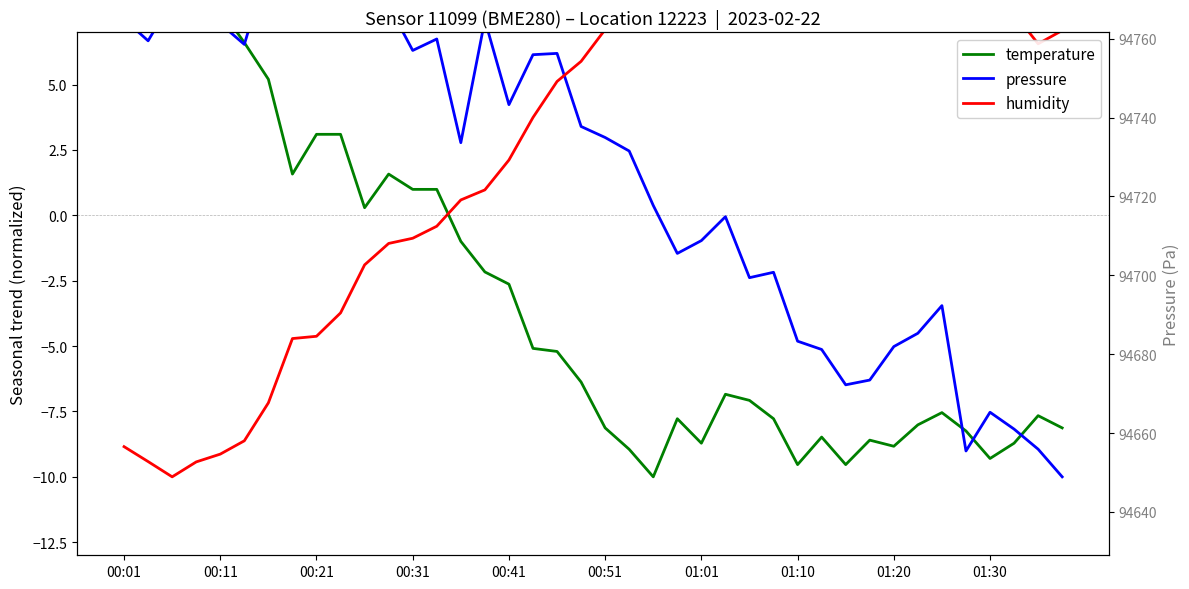

The humidity series shows 5.0 at 17. True or false?

False